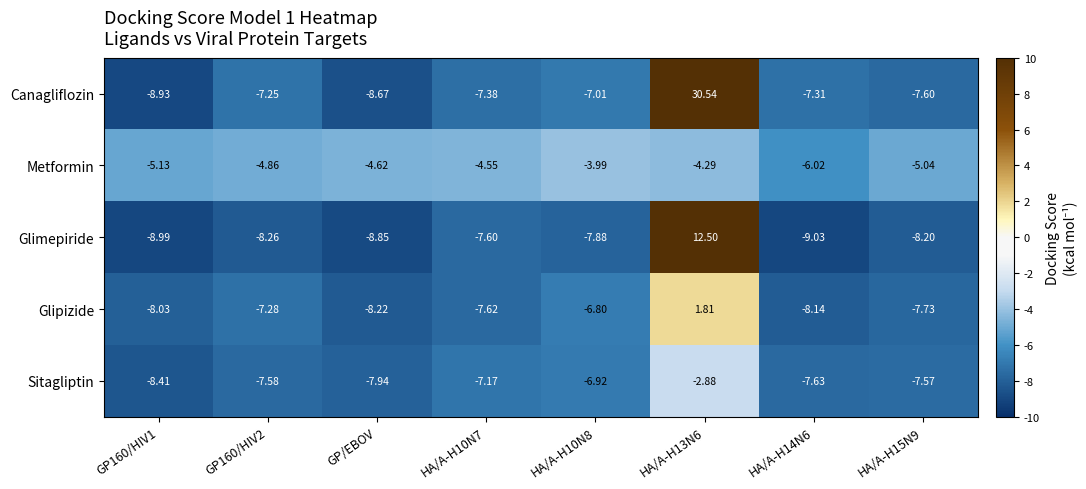

Between GP160/HIV1 and HA/A-H10N7, which series saw the biggest shift?

Canagliflozin